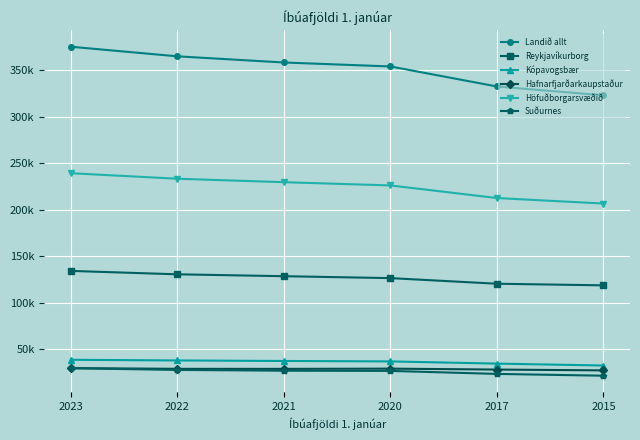

Is the value of Hafnarfjarðarkaupstaður at 2021 greater than the value of Landið allt at 2021?

No